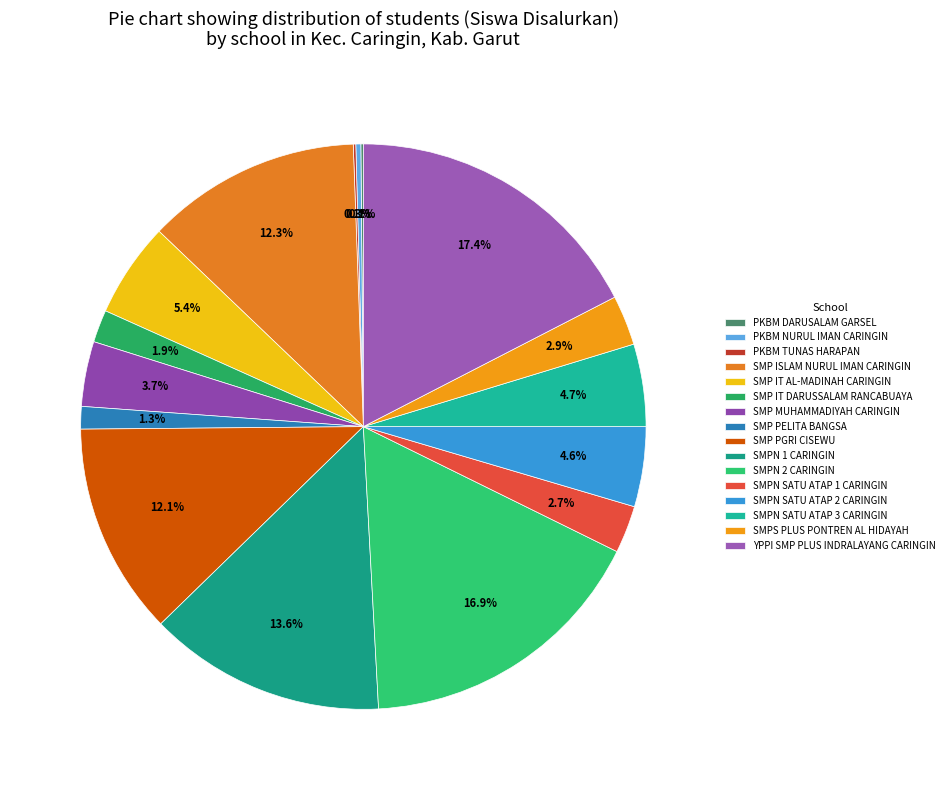

Approximately how many times larger is the value at SMP PGRI CISEWU compared to SMP IT DARUSSALAM RANCABUAYA?

6.5